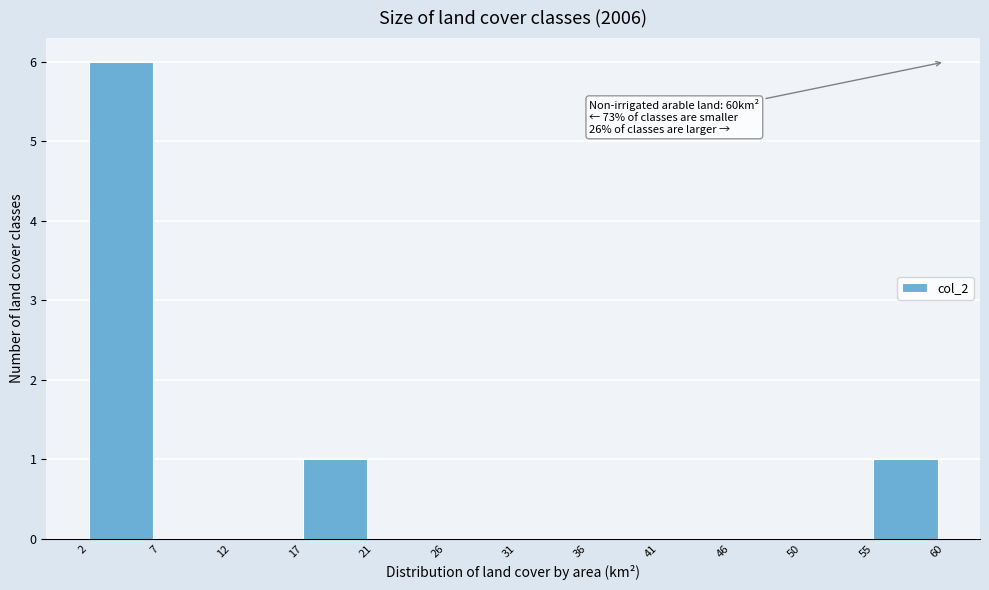

Over which range of the x-axis is the bar tallest?

2 to 7